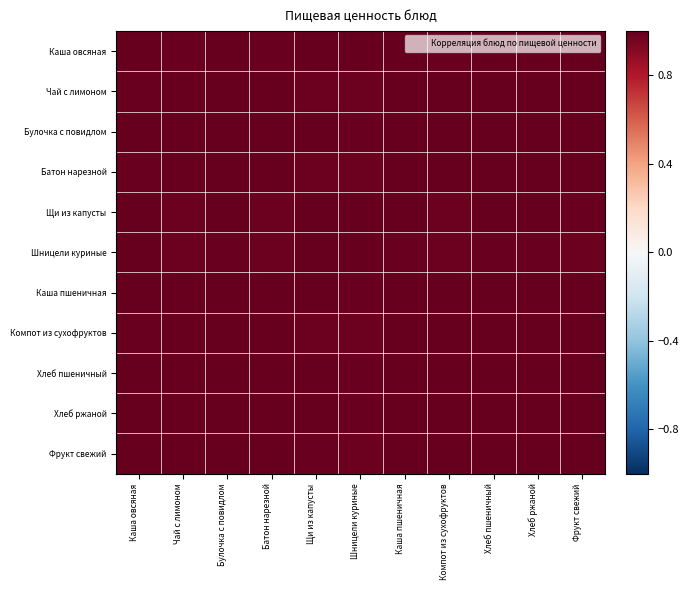

Reading right to left, list all the values displayed in this chart.

Каша овсяная: Фрукт свежий=1.0	Хлеб ржаной=1.0	Хлеб пшеничный=1.0	Компот из сухофруктов=1.0	Каша пшеничная=1.0	Шницели куриные=1.0	Щи из капусты=1.0	Батон нарезной=1.0	Булочка с повидлом=1.0	Чай с лимоном=1.0	Каша овсяная=1.0
Чай с лимоном: Фрукт свежий=1.0	Хлеб ржаной=1.0	Хлеб пшеничный=1.0	Компот из сухофруктов=1.0	Каша пшеничная=1.0	Шницели куриные=1.0	Щи из капусты=1.0	Батон нарезной=1.0	Булочка с повидлом=1.0	Чай с лимоном=1.0	Каша овсяная=1.0
Булочка с повидлом: Фрукт свежий=1.0	Хлеб ржаной=1.0	Хлеб пшеничный=1.0	Компот из сухофруктов=1.0	Каша пшеничная=1.0	Шницели куриные=1.0	Щи из капусты=1.0	Батон нарезной=1.0	Булочка с повидлом=1.0	Чай с лимоном=1.0	Каша овсяная=1.0
Батон нарезной: Фрукт свежий=1.0	Хлеб ржаной=1.0	Хлеб пшеничный=1.0	Компот из сухофруктов=1.0	Каша пшеничная=1.0	Шницели куриные=1.0	Щи из капусты=1.0	Батон нарезной=1.0	Булочка с повидлом=1.0	Чай с лимоном=1.0	Каша овсяная=1.0
Щи из капусты: Фрукт свежий=1.0	Хлеб ржаной=1.0	Хлеб пшеничный=1.0	Компот из сухофруктов=1.0	Каша пшеничная=1.0	Шницели куриные=1.0	Щи из капусты=1.0	Батон нарезной=1.0	Булочка с повидлом=1.0	Чай с лимоном=1.0	Каша овсяная=1.0
Шницели куриные: Фрукт свежий=1.0	Хлеб ржаной=1.0	Хлеб пшеничный=1.0	Компот из сухофруктов=1.0	Каша пшеничная=1.0	Шницели куриные=1.0	Щи из капусты=1.0	Батон нарезной=1.0	Булочка с повидлом=1.0	Чай с лимоном=1.0	Каша овсяная=1.0
Каша пшеничная: Фрукт свежий=1.0	Хлеб ржаной=1.0	Хлеб пшеничный=1.0	Компот из сухофруктов=1.0	Каша пшеничная=1.0	Шницели куриные=1.0	Щи из капусты=1.0	Батон нарезной=1.0	Булочка с повидлом=1.0	Чай с лимоном=1.0	Каша овсяная=1.0
Компот из сухофруктов: Фрукт свежий=1.0	Хлеб ржаной=1.0	Хлеб пшеничный=1.0	Компот из сухофруктов=1.0	Каша пшеничная=1.0	Шницели куриные=1.0	Щи из капусты=1.0	Батон нарезной=1.0	Булочка с повидлом=1.0	Чай с лимоном=1.0	Каша овсяная=1.0
Хлеб пшеничный: Фрукт свежий=1.0	Хлеб ржаной=1.0	Хлеб пшеничный=1.0	Компот из сухофруктов=1.0	Каша пшеничная=1.0	Шницели куриные=1.0	Щи из капусты=1.0	Батон нарезной=1.0	Булочка с повидлом=1.0	Чай с лимоном=1.0	Каша овсяная=1.0
Хлеб ржаной: Фрукт свежий=1.0	Хлеб ржаной=1.0	Хлеб пшеничный=1.0	Компот из сухофруктов=1.0	Каша пшеничная=1.0	Шницели куриные=1.0	Щи из капусты=1.0	Батон нарезной=1.0	Булочка с повидлом=1.0	Чай с лимоном=1.0	Каша овсяная=1.0
Фрукт свежий: Фрукт свежий=1.0	Хлеб ржаной=1.0	Хлеб пшеничный=1.0	Компот из сухофруктов=1.0	Каша пшеничная=1.0	Шницели куриные=1.0	Щи из капусты=1.0	Батон нарезной=1.0	Булочка с повидлом=1.0	Чай с лимоном=1.0	Каша овсяная=1.0